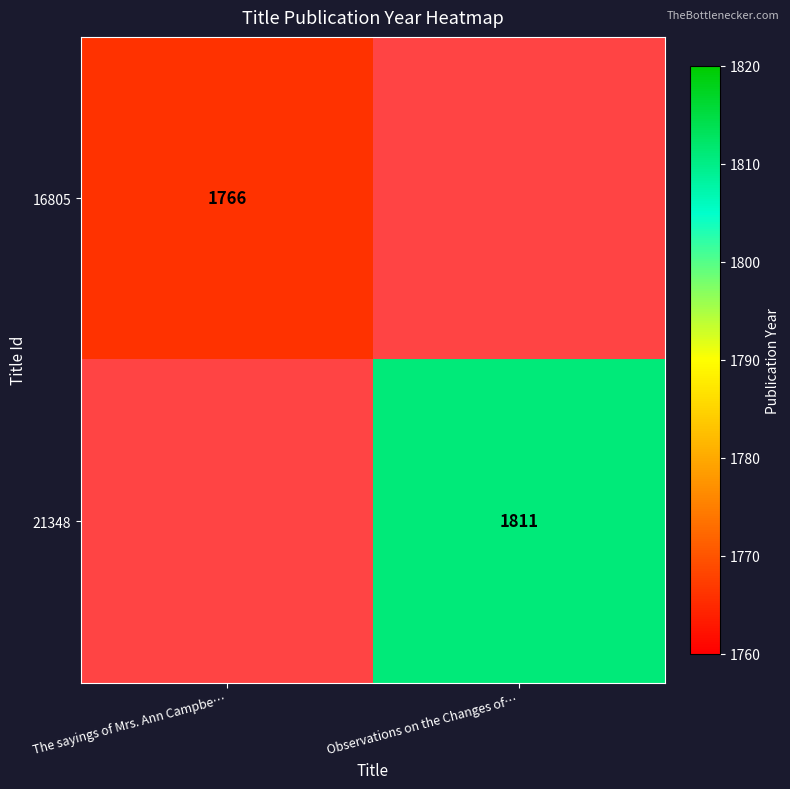

Is the value of 21348 at Observations on the Changes of… greater than the value of 16805 at The sayings of Mrs. Ann Campbe…?

Yes